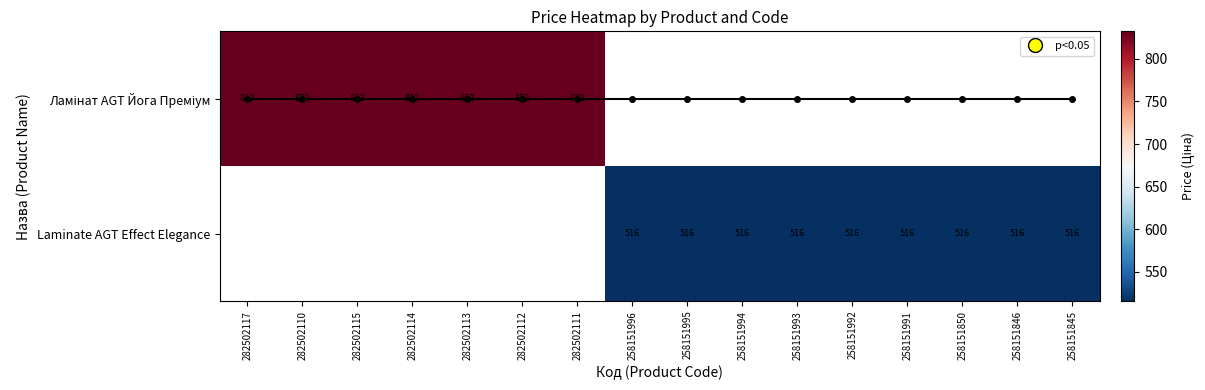

Which series has the widest spread of values?

Ламінат AGT Йога Преміум